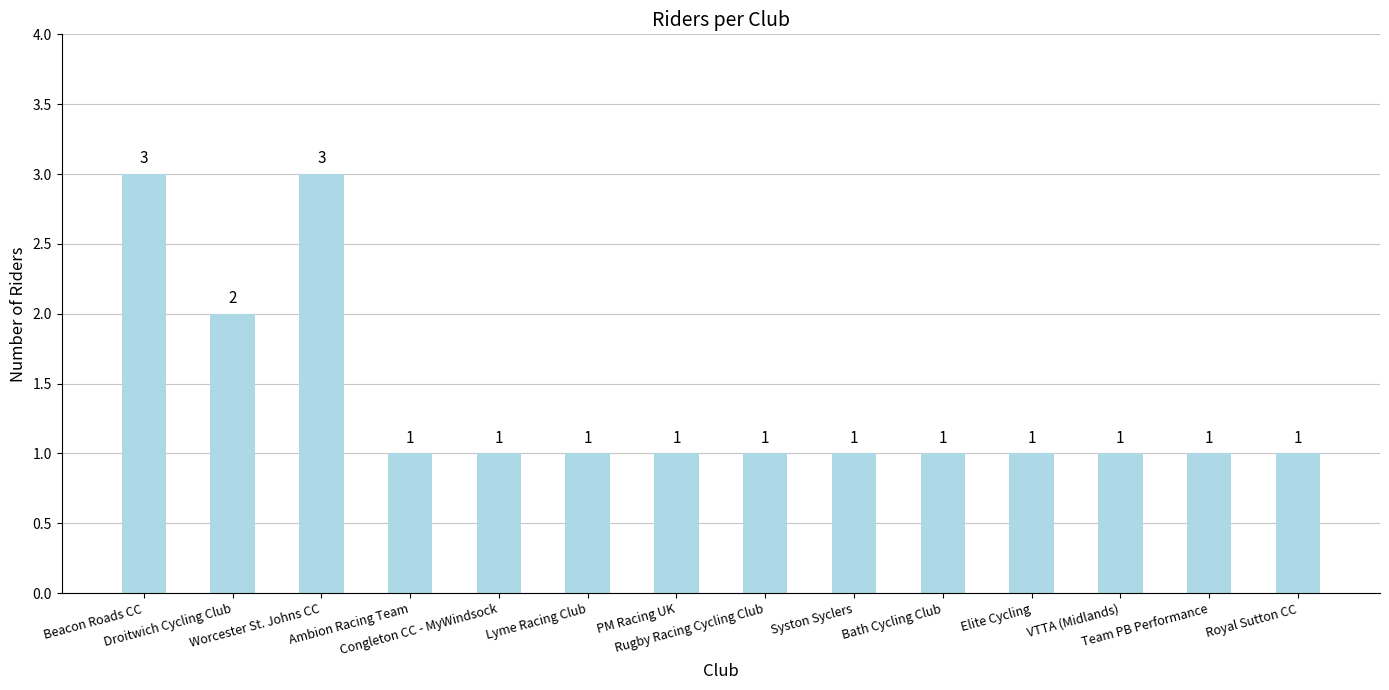

Reading right to left, extract all data points from this chart.

1	1	1	1	1	1	1	1	1	1	1	3	2	3